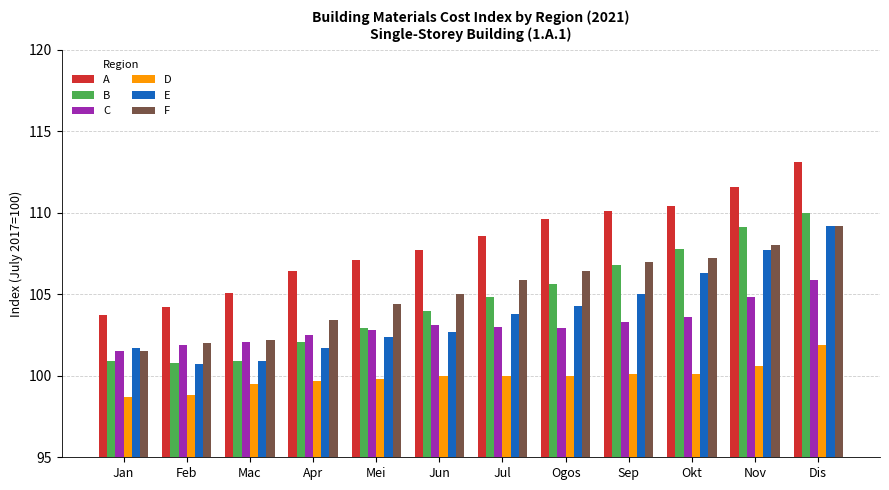

The A series shows 65.7 at Nov. True or false?

False